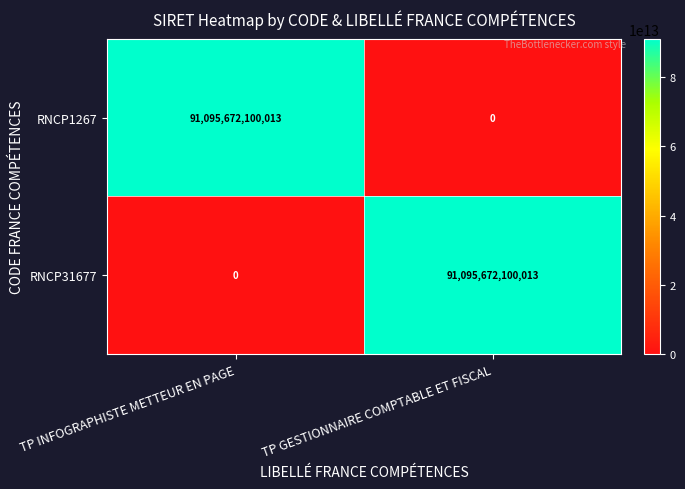

At which label does RNCP31677 reach its peak?

TP GESTIONNAIRE COMPTABLE ET FISCAL